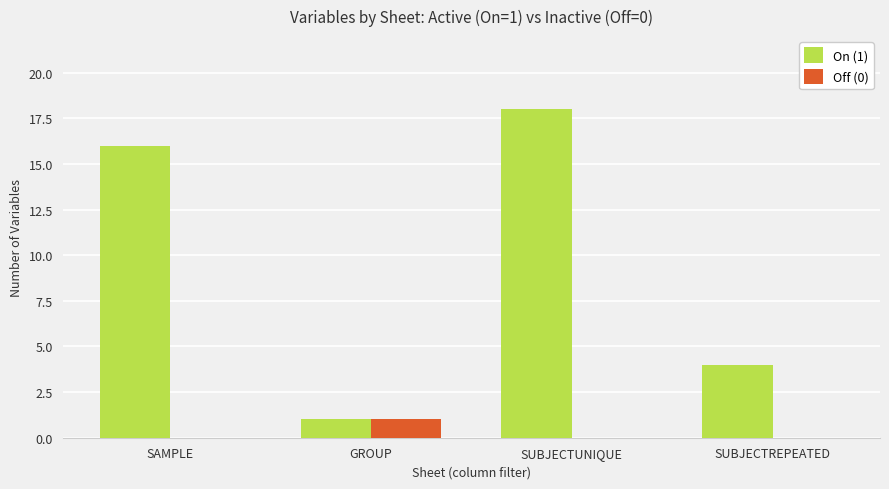

What is the greatest value displayed?

18